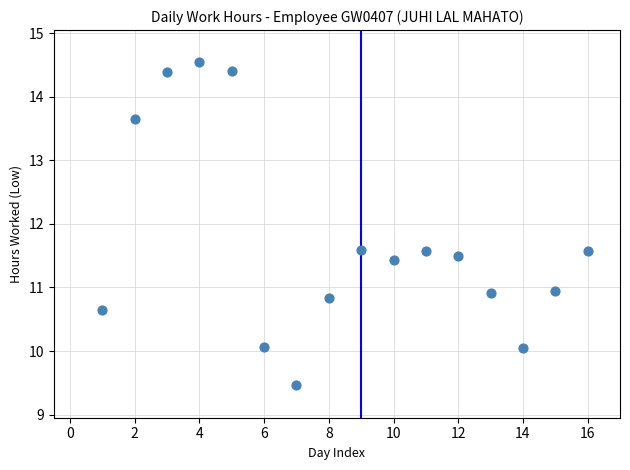

What is the range of X values (max minus min)?

15.0